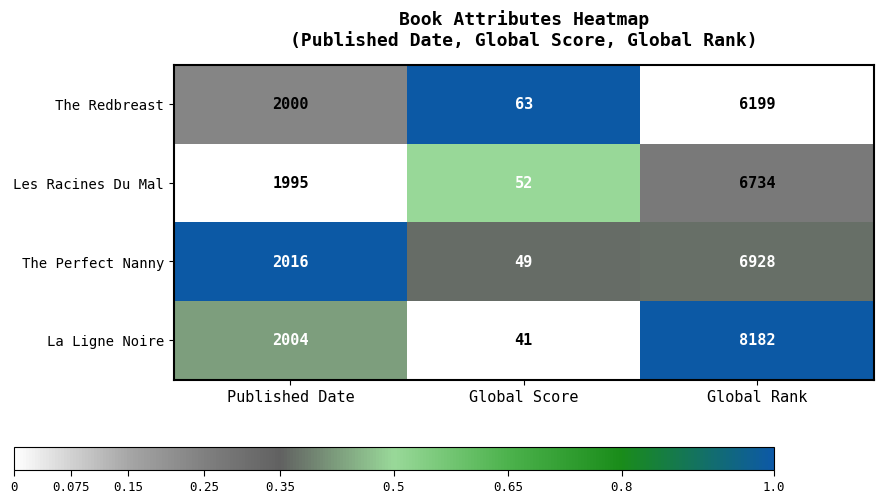

How many data points does each series have?

3